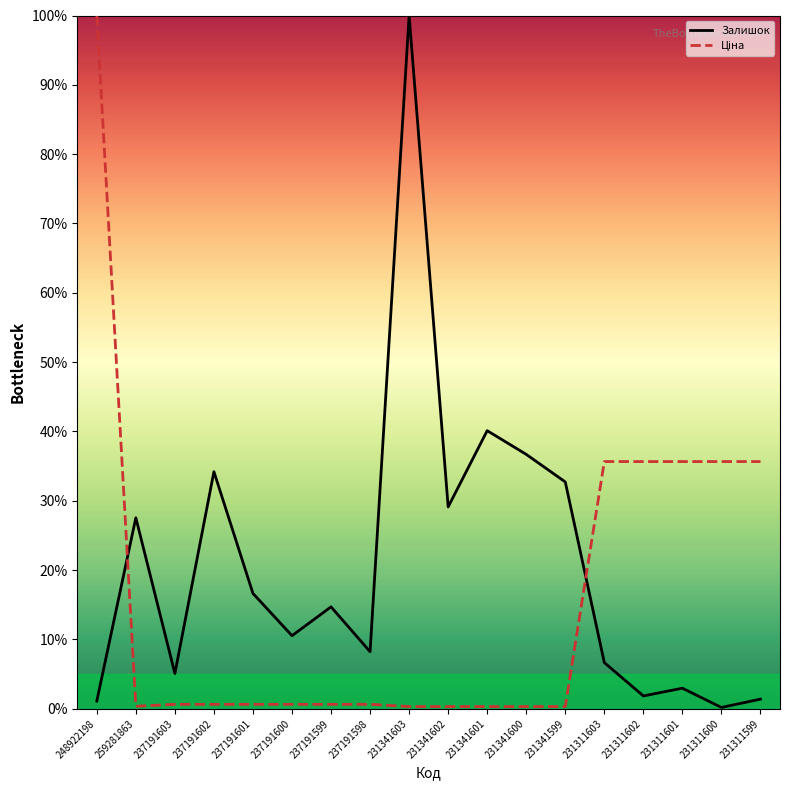

What is the label of the 6th point from the right?

231341599